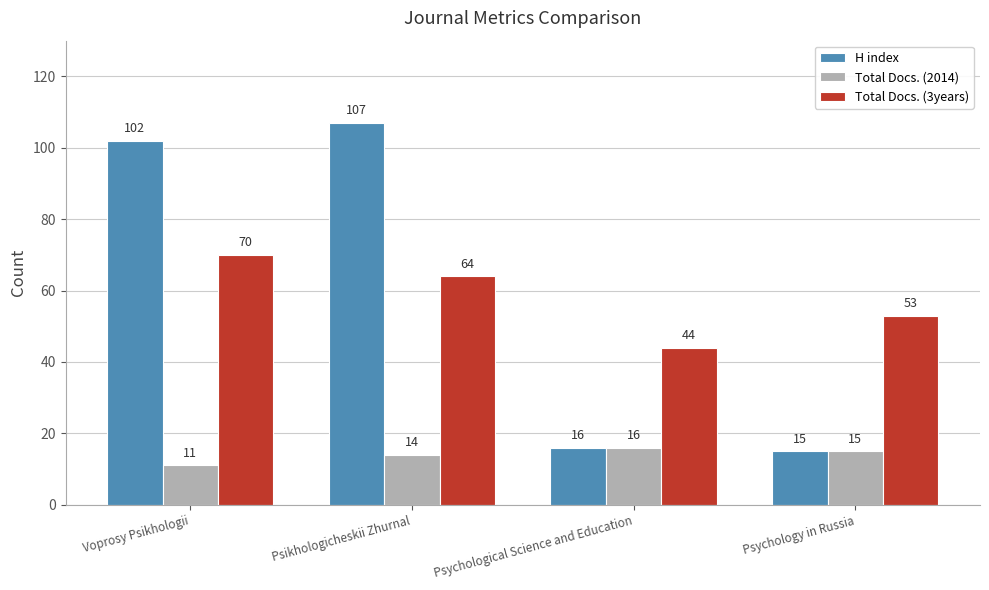

Reading left to right, transcribe all the data shown in this chart.

H index: Voprosy Psikhologii=102	Psikhologicheskii Zhurnal=107	Psychological Science and Education=16	Psychology in Russia=15
Total Docs. (2014): Voprosy Psikhologii=11	Psikhologicheskii Zhurnal=14	Psychological Science and Education=16	Psychology in Russia=15
Total Docs. (3years): Voprosy Psikhologii=70	Psikhologicheskii Zhurnal=64	Psychological Science and Education=44	Psychology in Russia=53